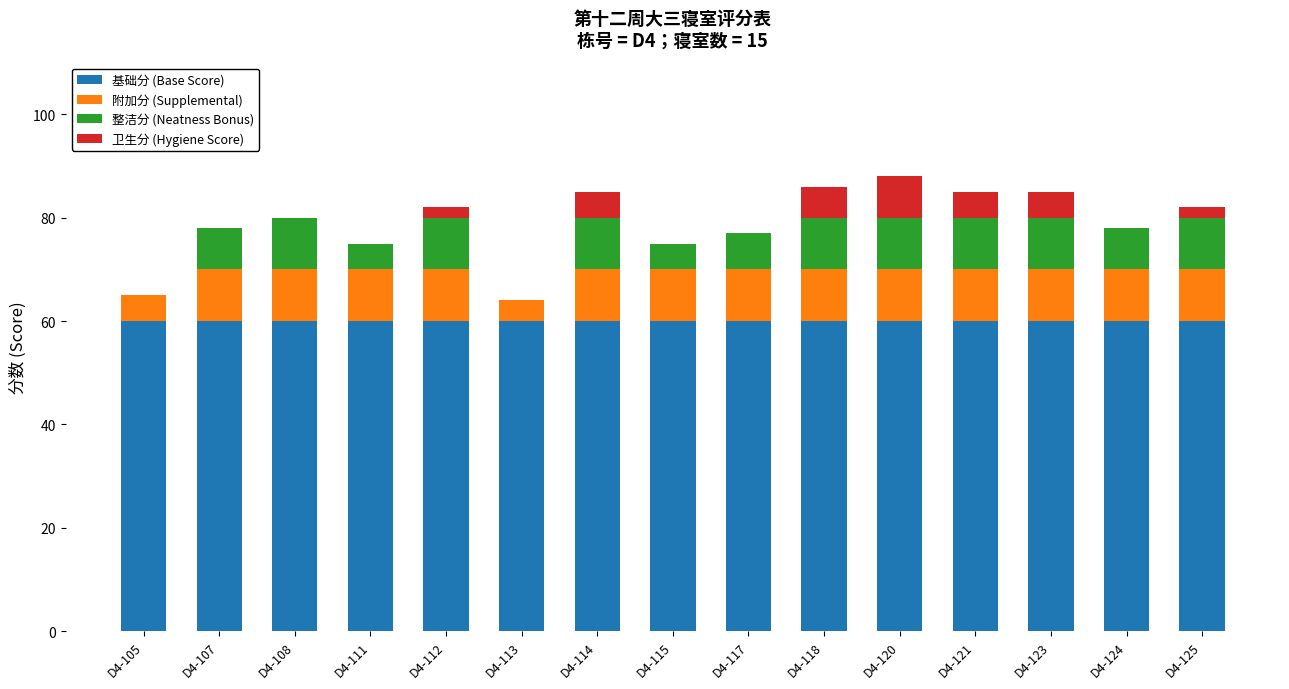

What is the sum of all 基础分 (Base Score) values?

900